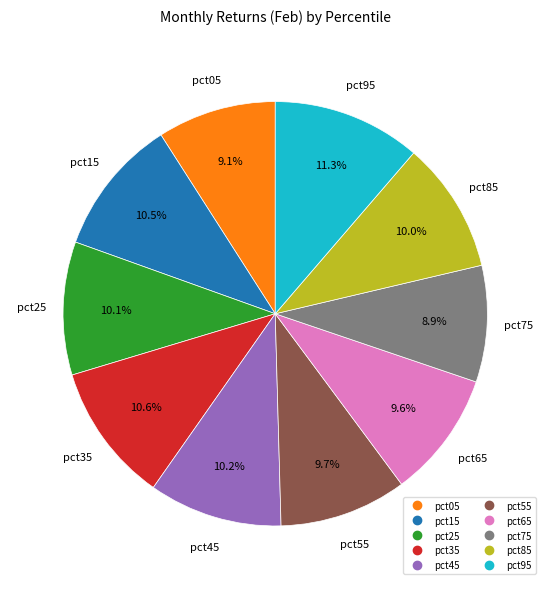

To the nearest percent, what is the difference between the largest and smallest slice percentages?

2%